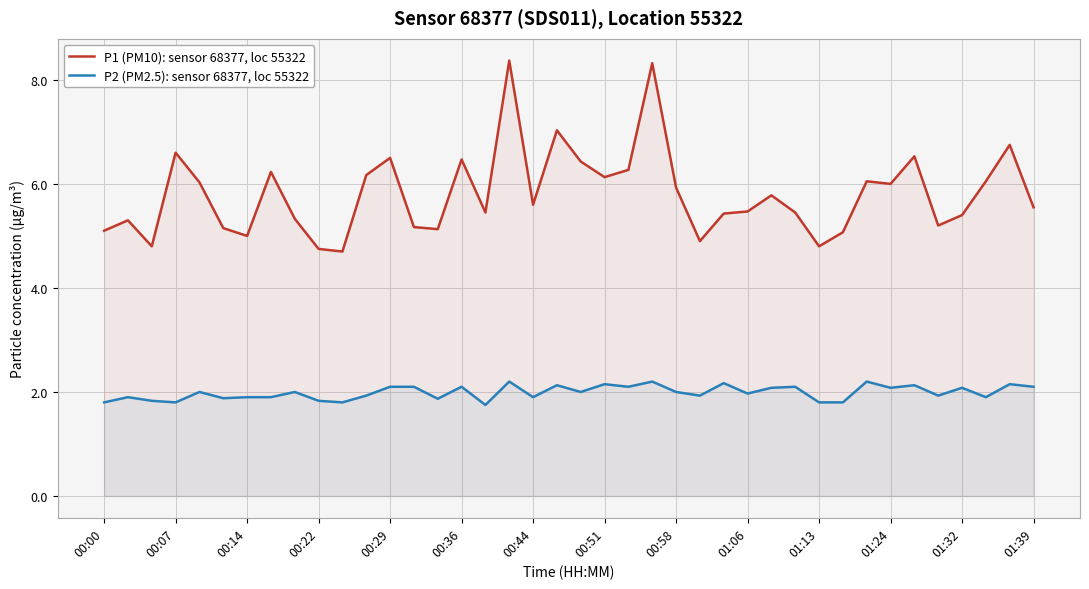

The P1 (PM10): sensor 68377, loc 55322 series shows 5.4 at 01:32. True or false?

True